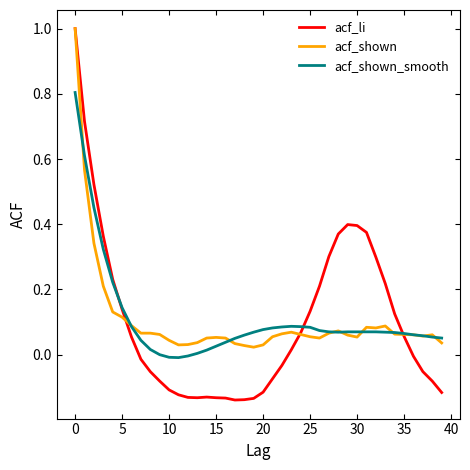

Which series has the widest spread of values?

acf_li